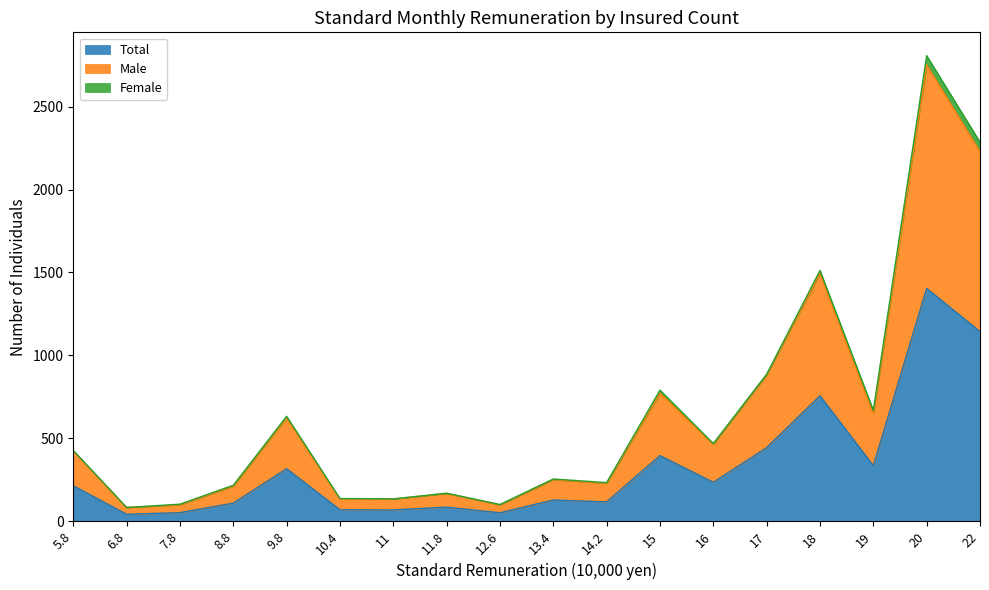

What is the maximum value for Total?

1404